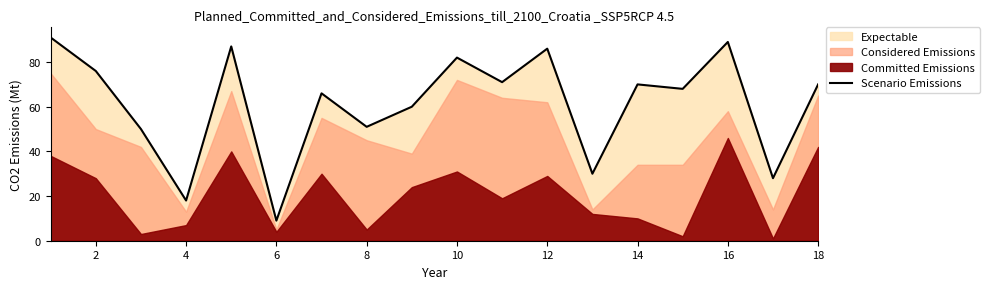

True or false: Scenario Emissions has a value of 13 at 8.

False